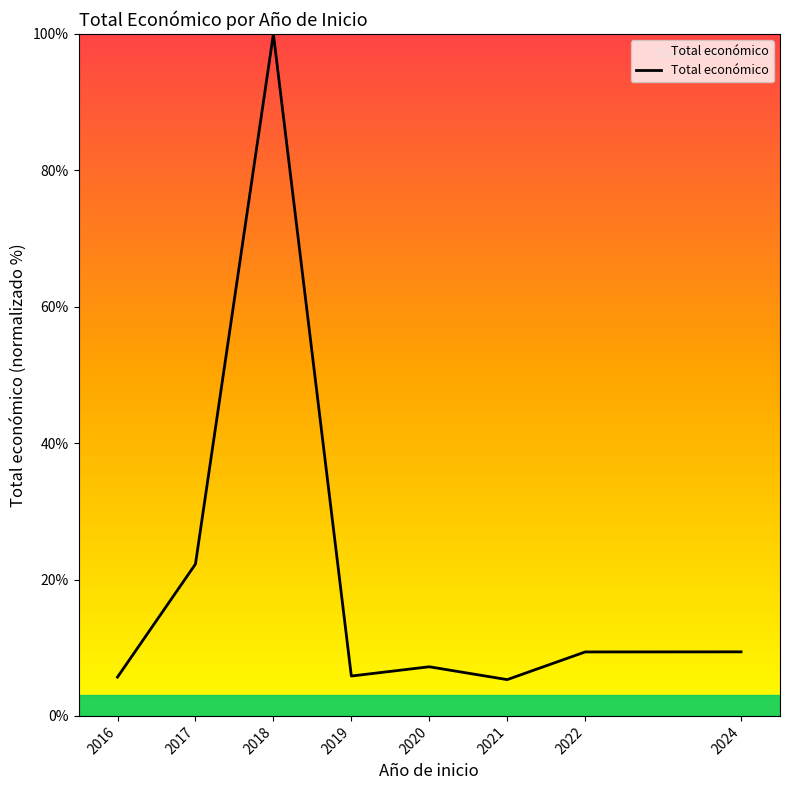

Where is the data nearest to the value 52?

2017